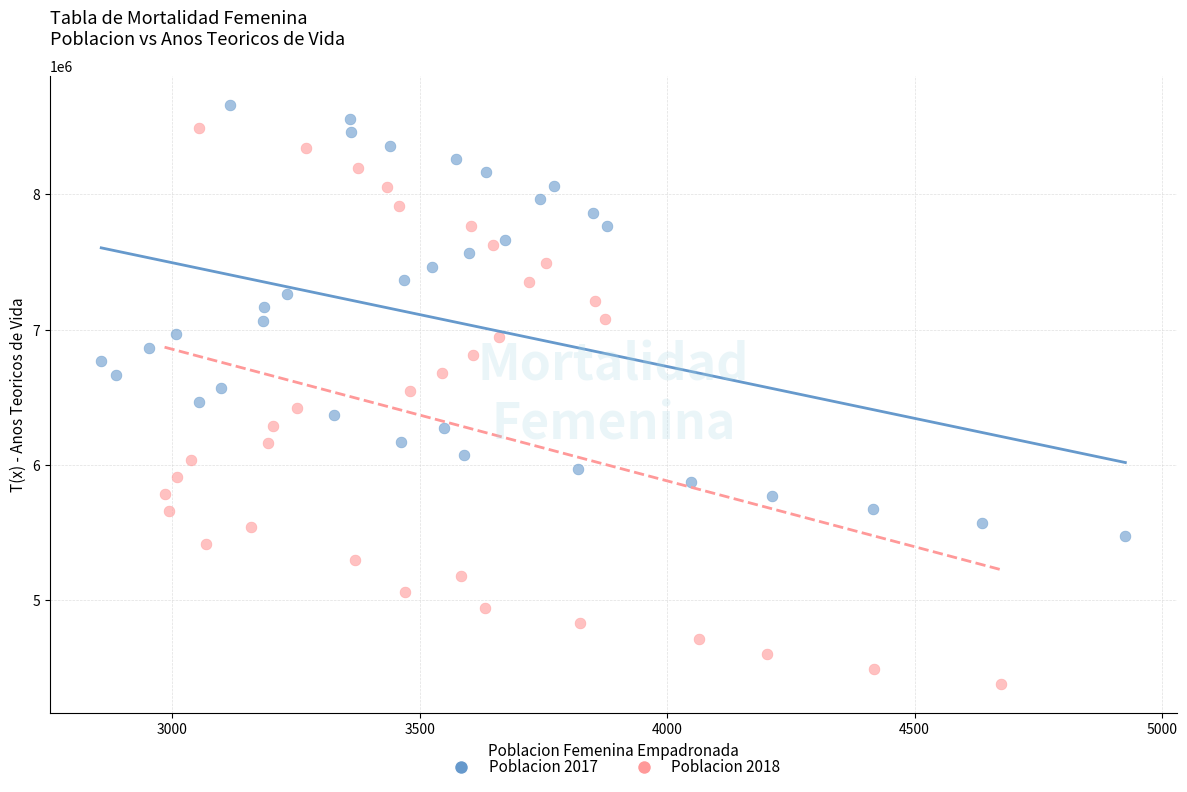

Which series reaches the maximum Y coordinate?

Poblacion 2017